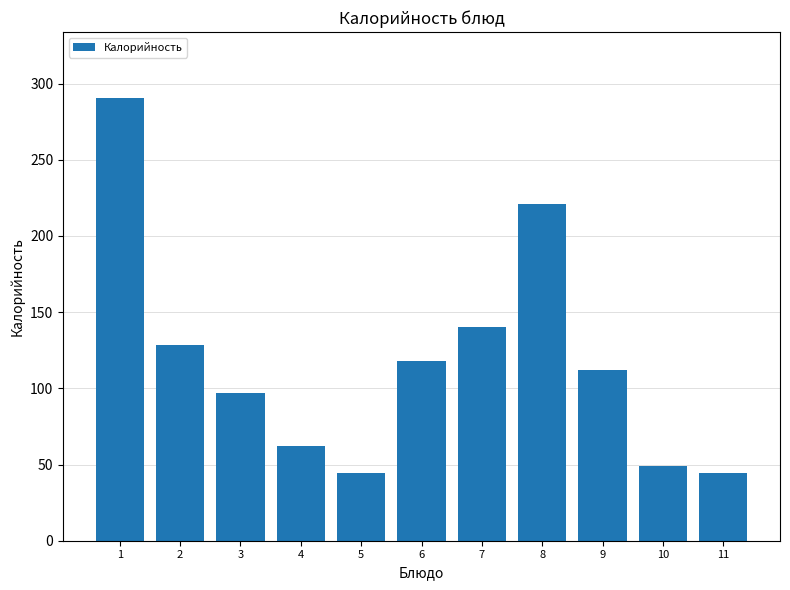

True or false: the data shows 81.8 at 1.

False